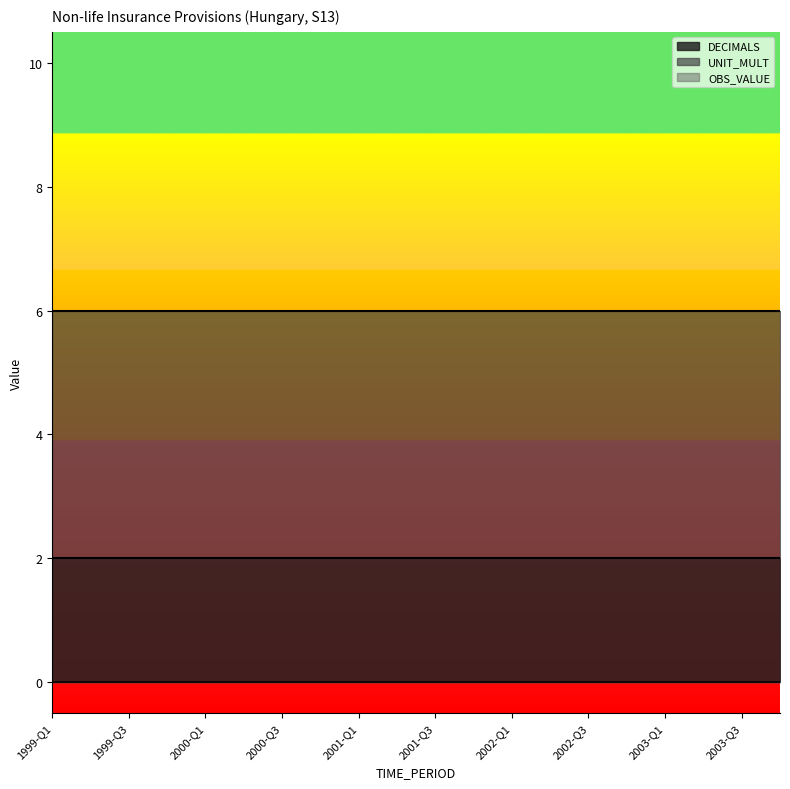

How many distinct data groups are displayed?

3